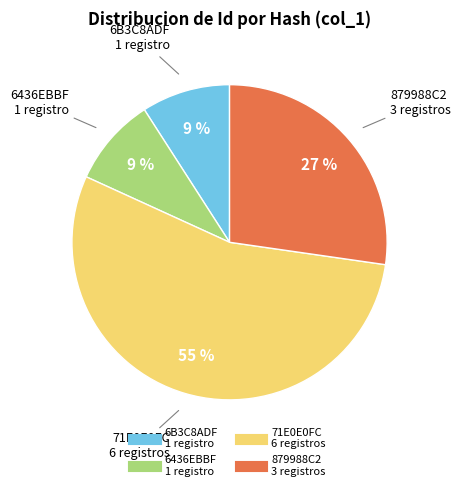

How many segments does this pie chart have?

4